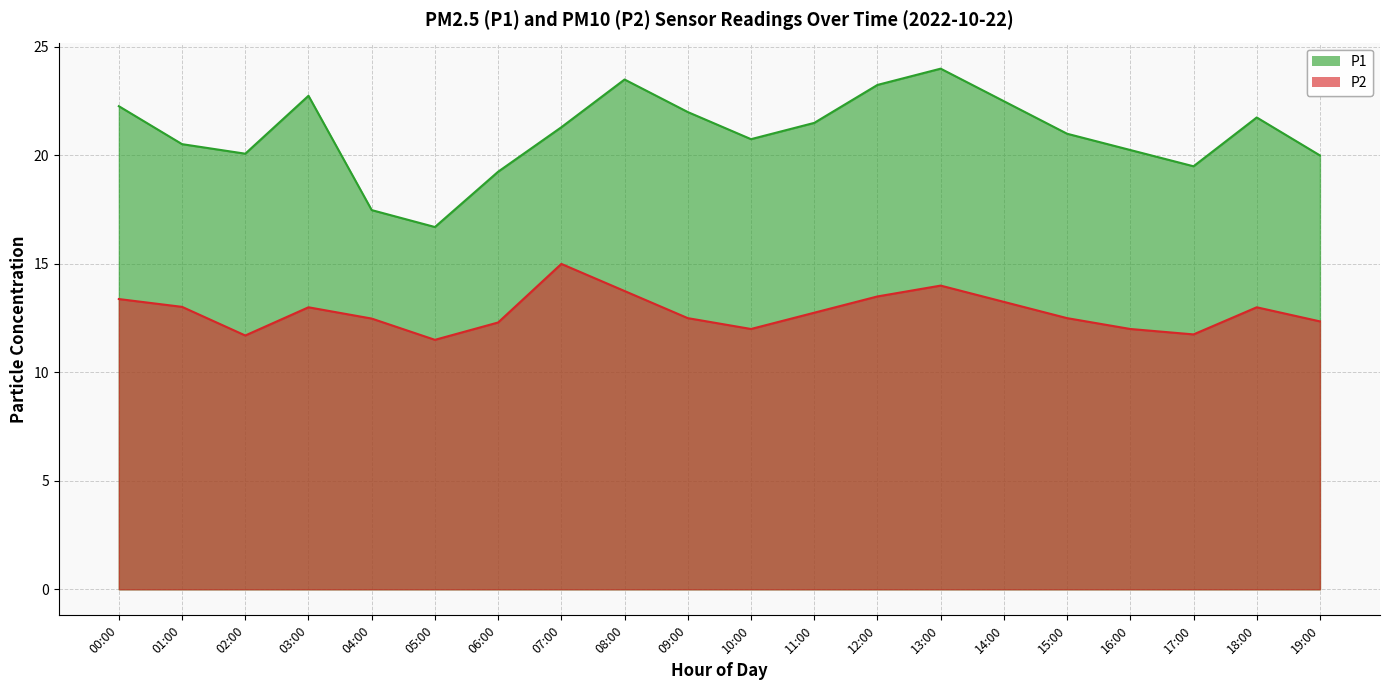

Which category has the highest value in the P2 series?

07:00